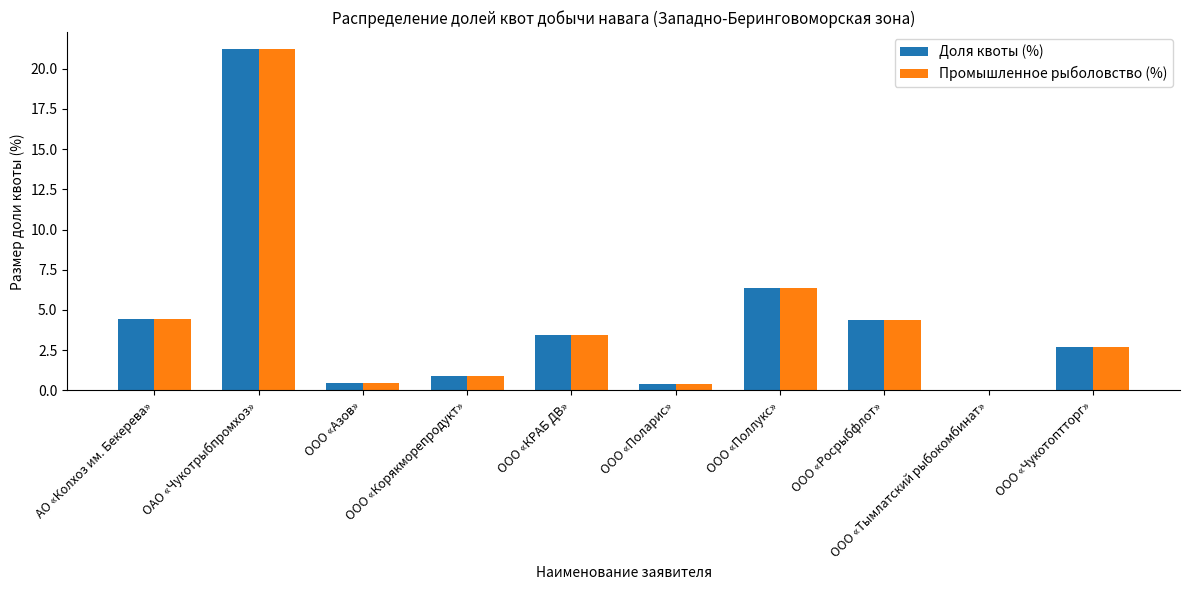

What is the approximate value of Промышленное рыболовство (%) at ООО «Поллукс»?

6.4